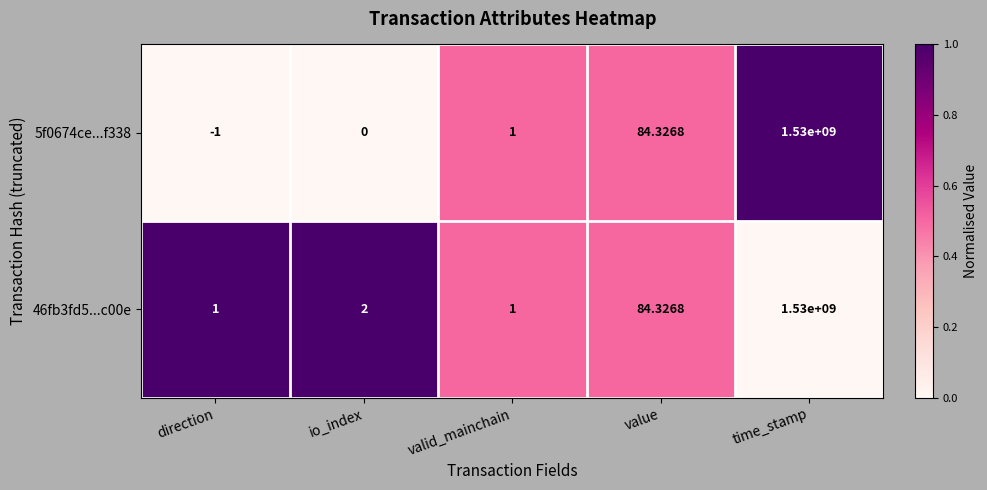

Rank the categories by 5f0674ce...f338 value from highest to lowest.

time_stamp, value, valid_mainchain, io_index, direction